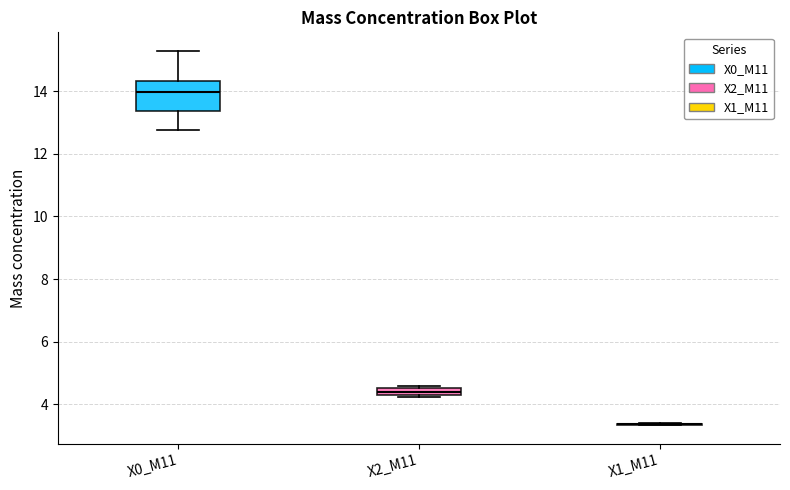

Comparing the boxes themselves (not the whiskers), which one is the tallest?

X0_M11